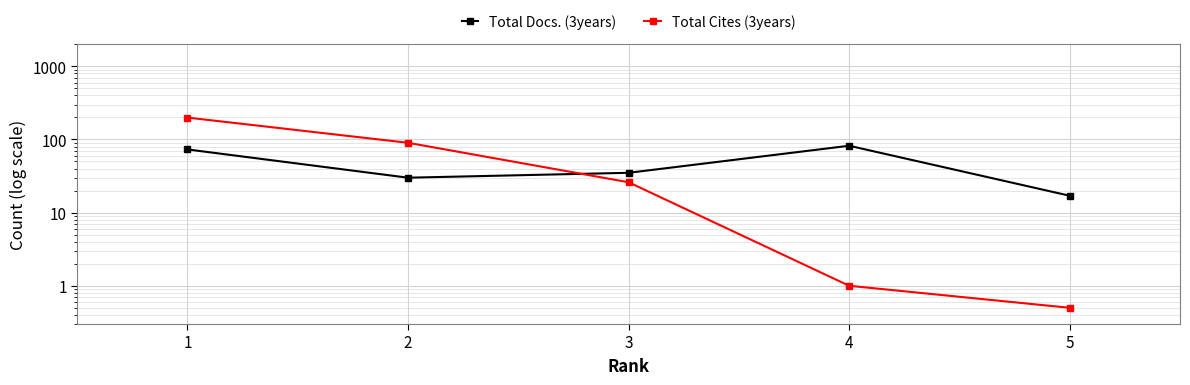

Which category has the lowest value across all series?

5